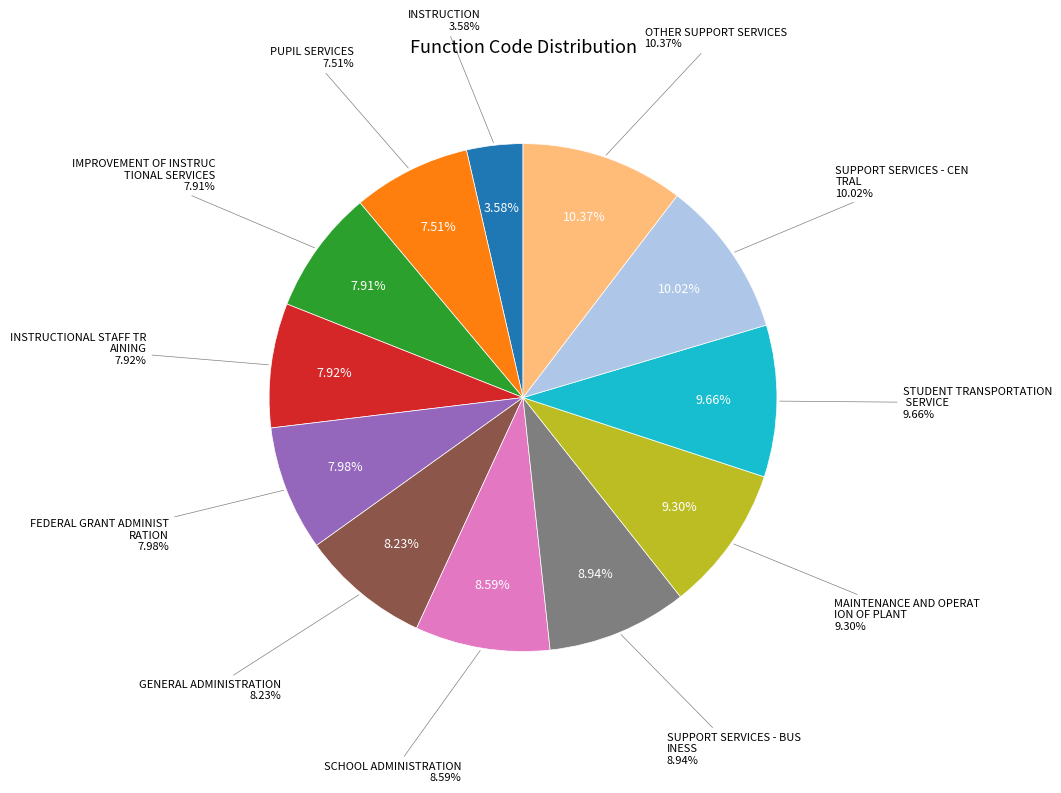

Is the sum of SUPPORT SERVICES - CENTRAL and INSTRUCTION greater than half?

No